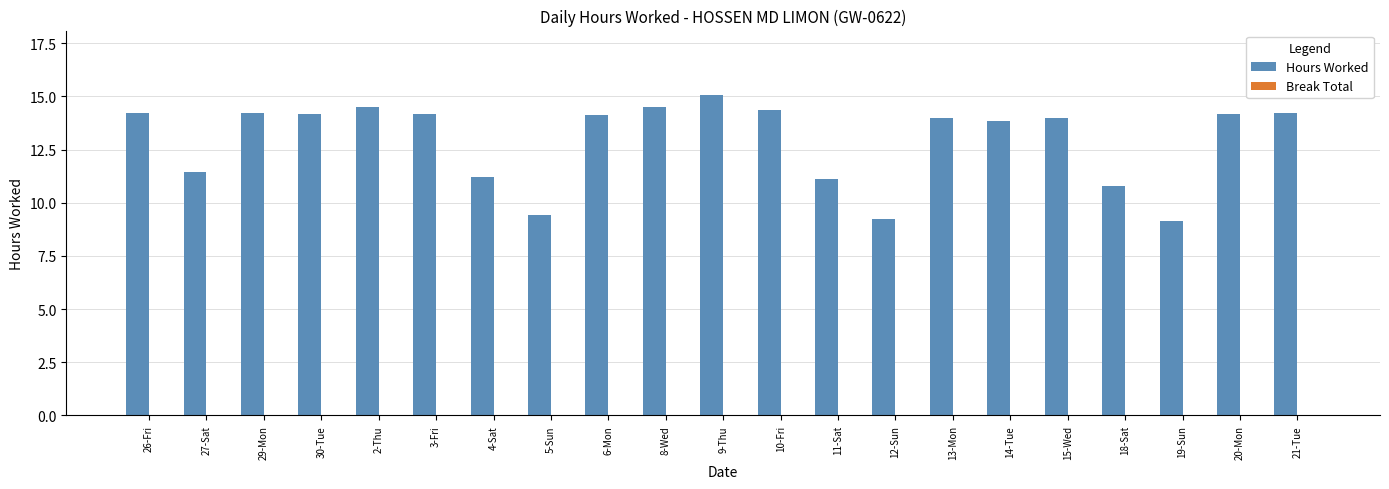

Does the chart contain any negative values?

No